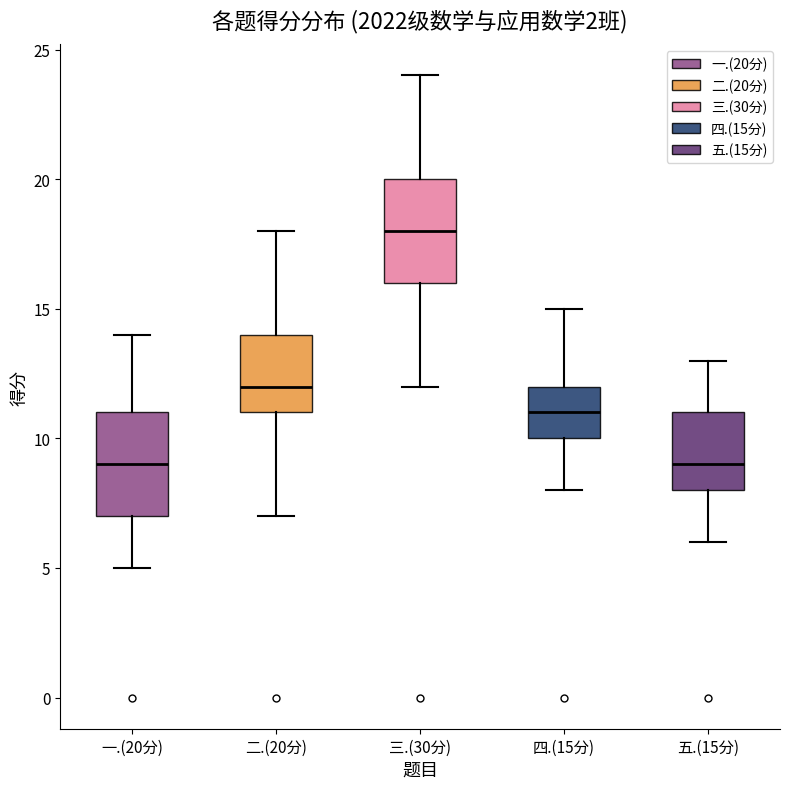

Which box has the highest median line?

三.(30分)